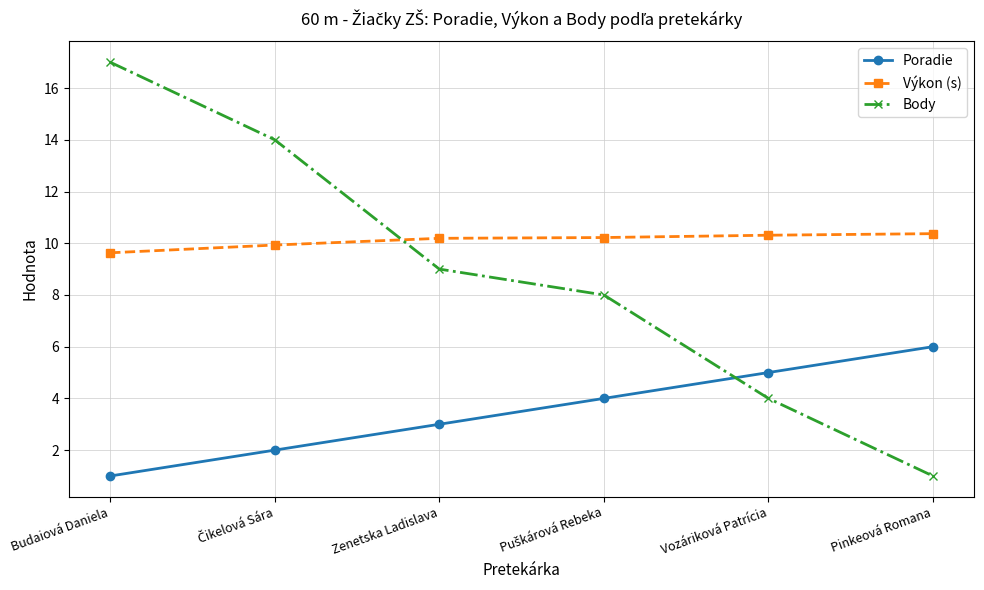

List the series in order of their overall mean, highest first.

Výkon (s), Body, Poradie